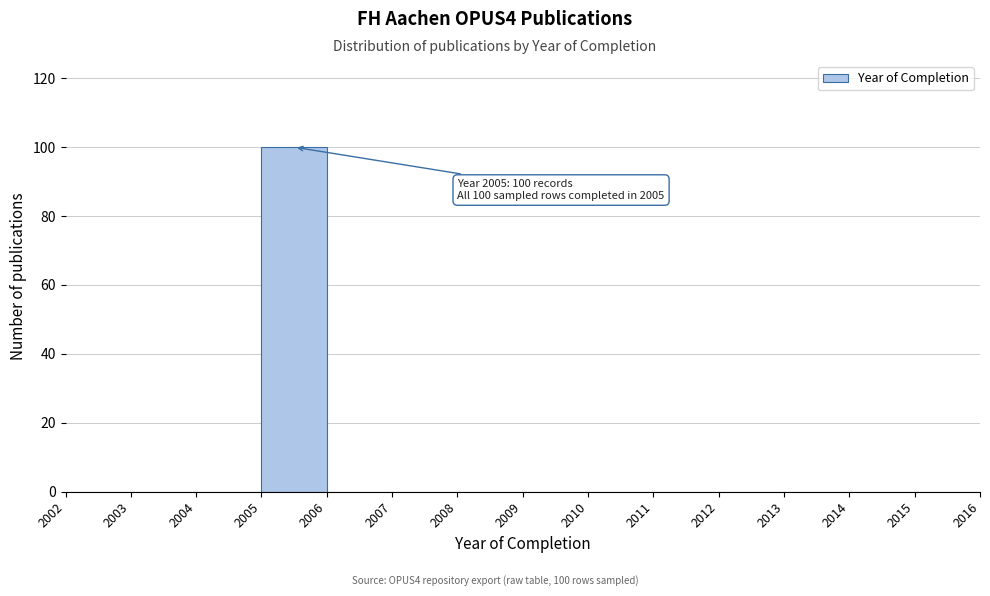

Over which range of the x-axis is the bar tallest?

2005 to 2006